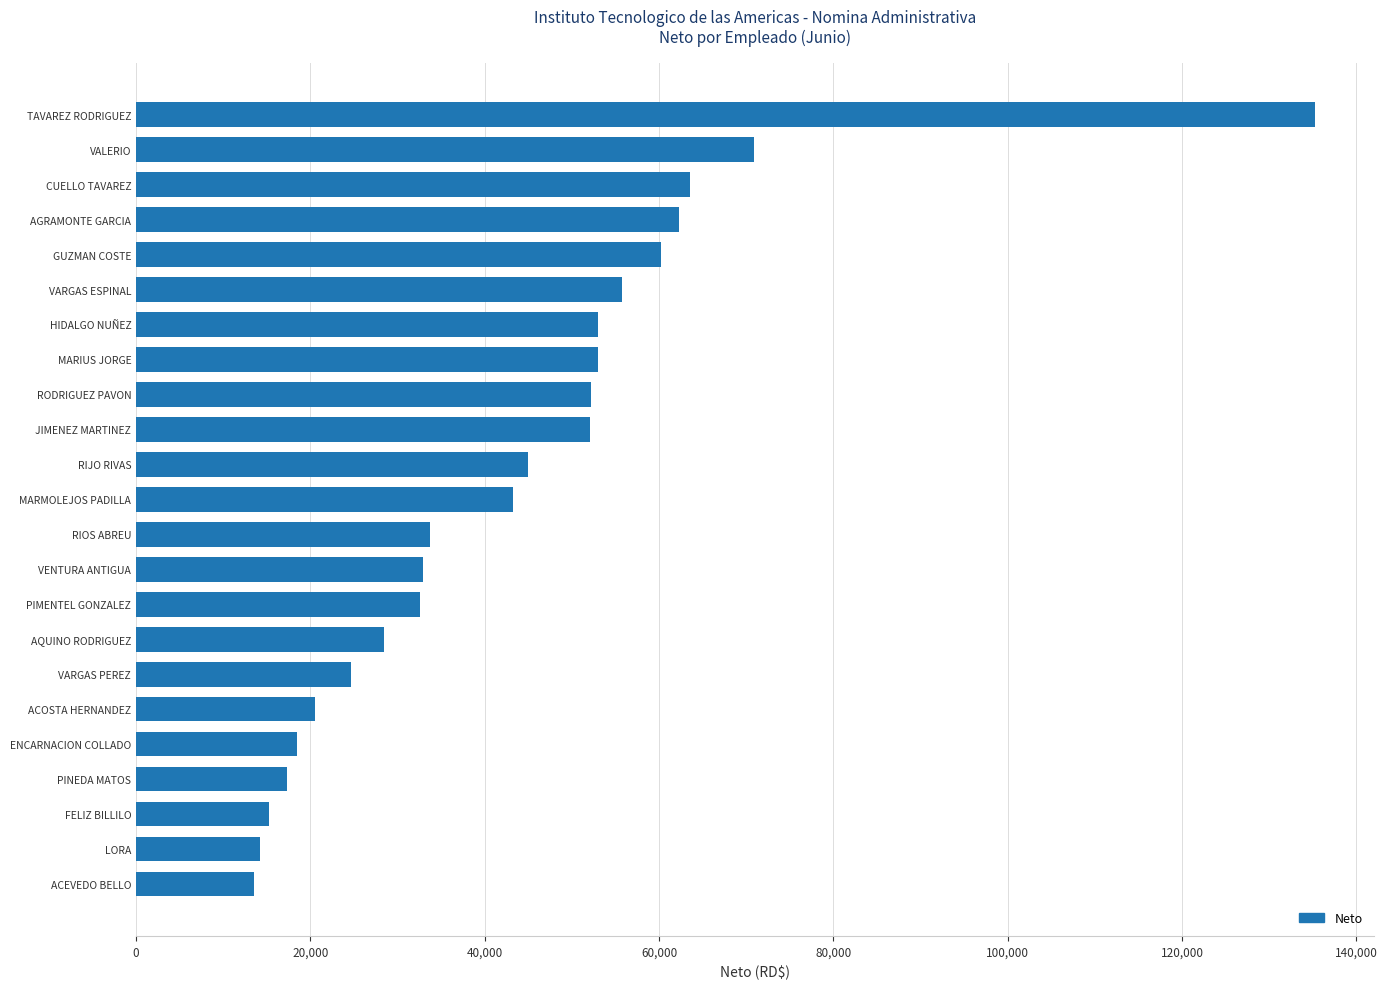

Count the number of categories in the chart.

23